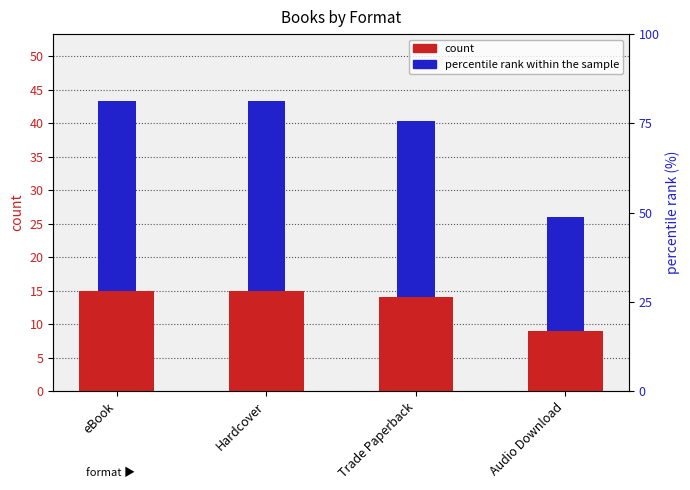

Which category has the lowest value in the percentile rank within the sample series?

Audio Download